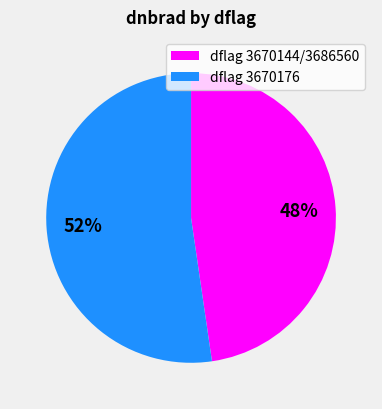

Is there any slice that represents more than half of the pie?

Yes